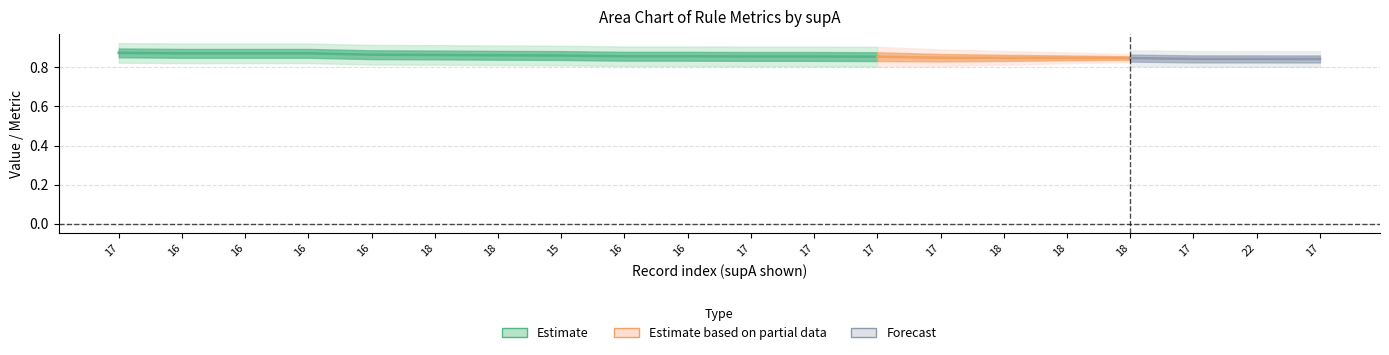

Is it true that value equals 0.8 at 15?

True